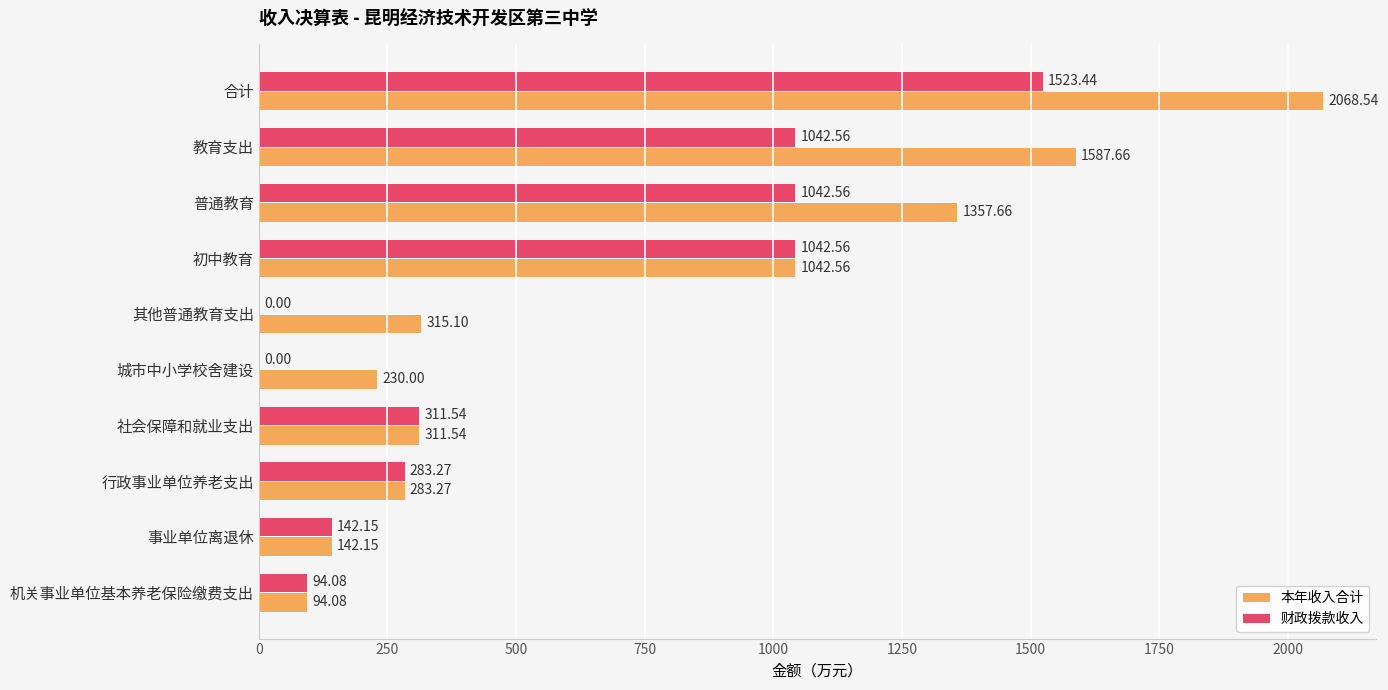

What is the average value of the 本年收入合计 series?

743.3